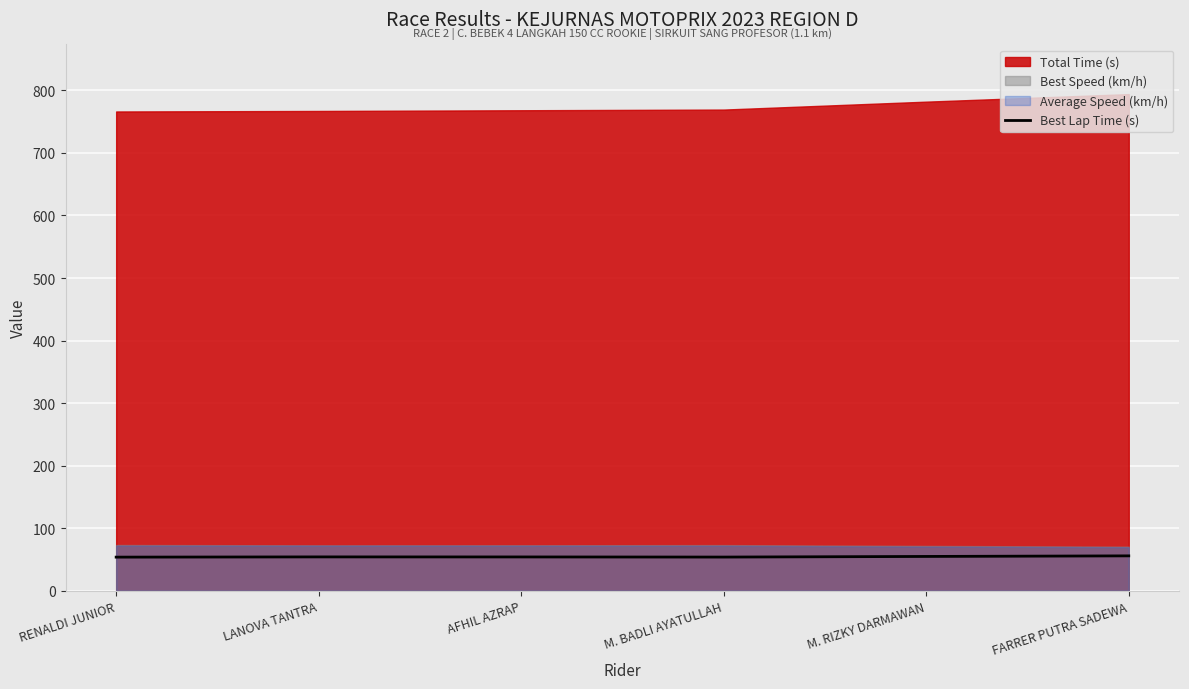

Approximately how many times larger is the value at FARRER PUTRA SADEWA compared to RENALDI JUNIOR?

1.0